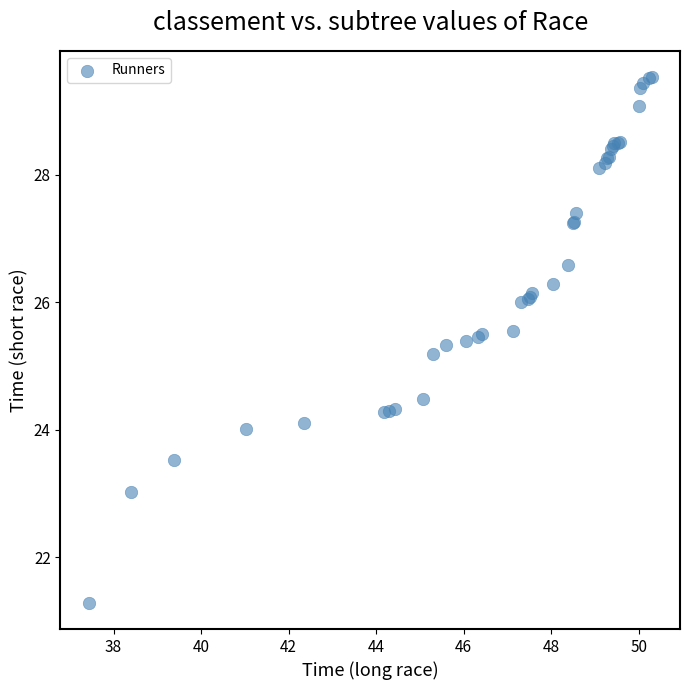

What Y value in the scatter plot is closest to 25?

25.2